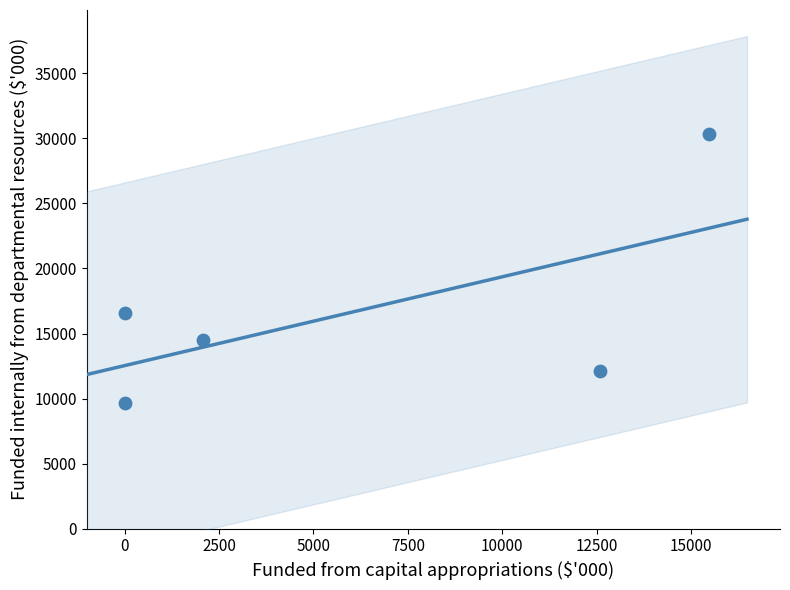

What Y value in the scatter plot is closest to 20019?

16593